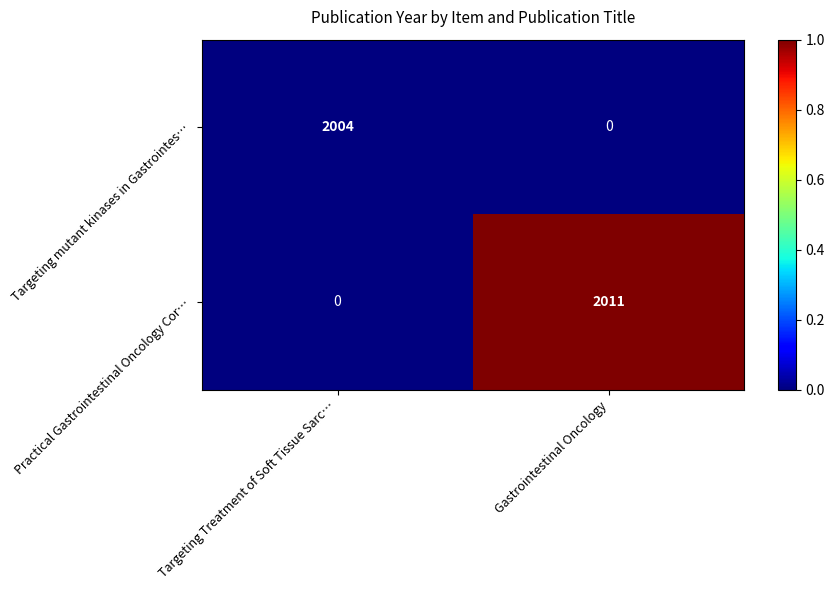

At which category is the sum across all series the highest?

Gastrointestinal Oncology